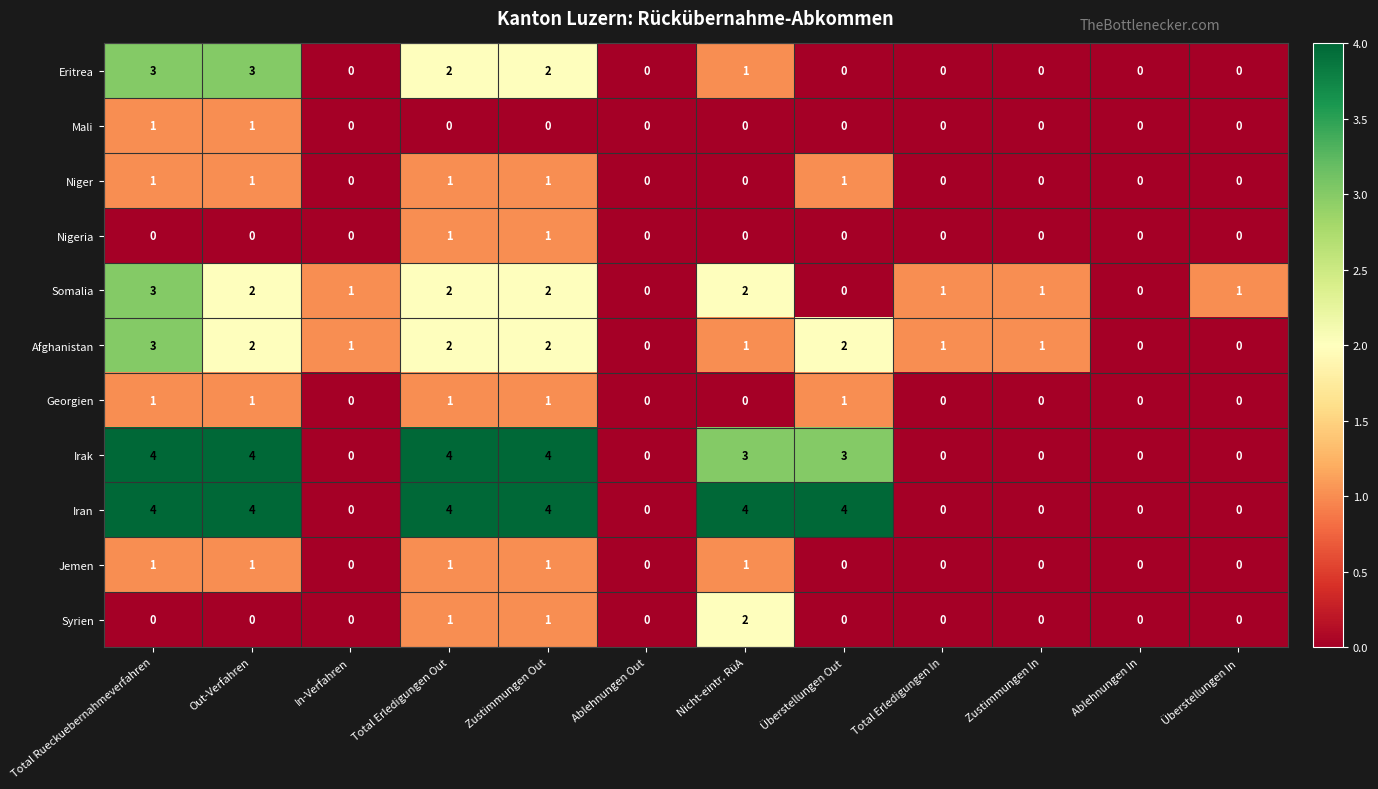

What is the difference between the highest and lowest values at Total Rueckuebernahmeverfahren?

4